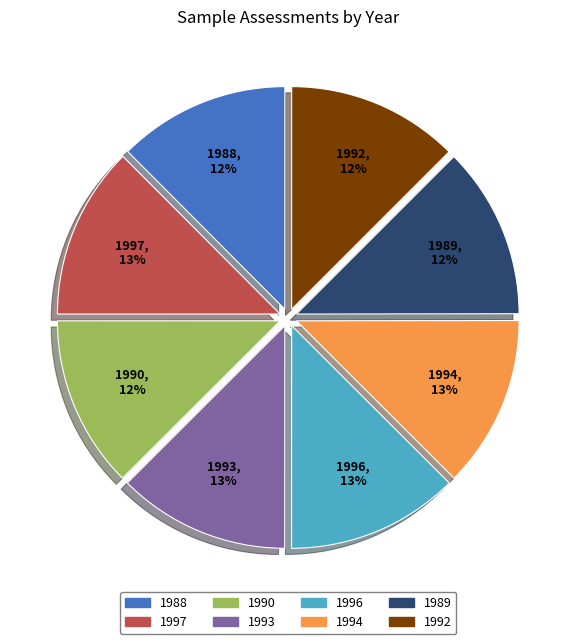

What percentage is the 1997 slice, to the nearest percent?

13%